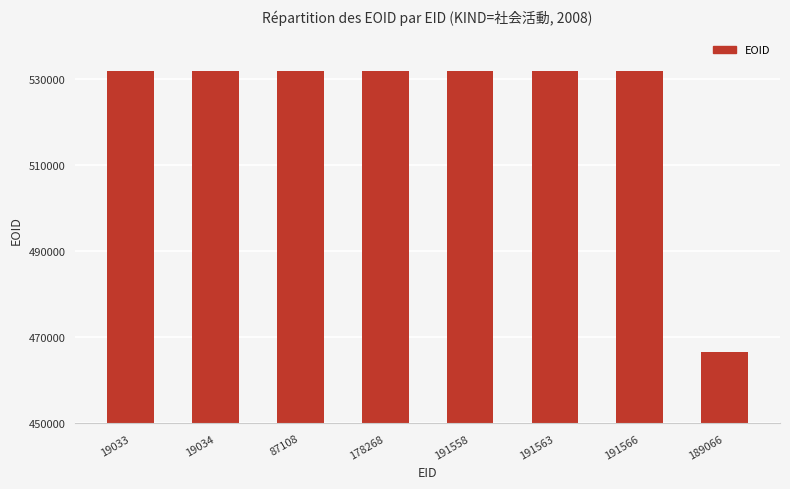

What is the sum of the values at 19034 and 191563?

1063717